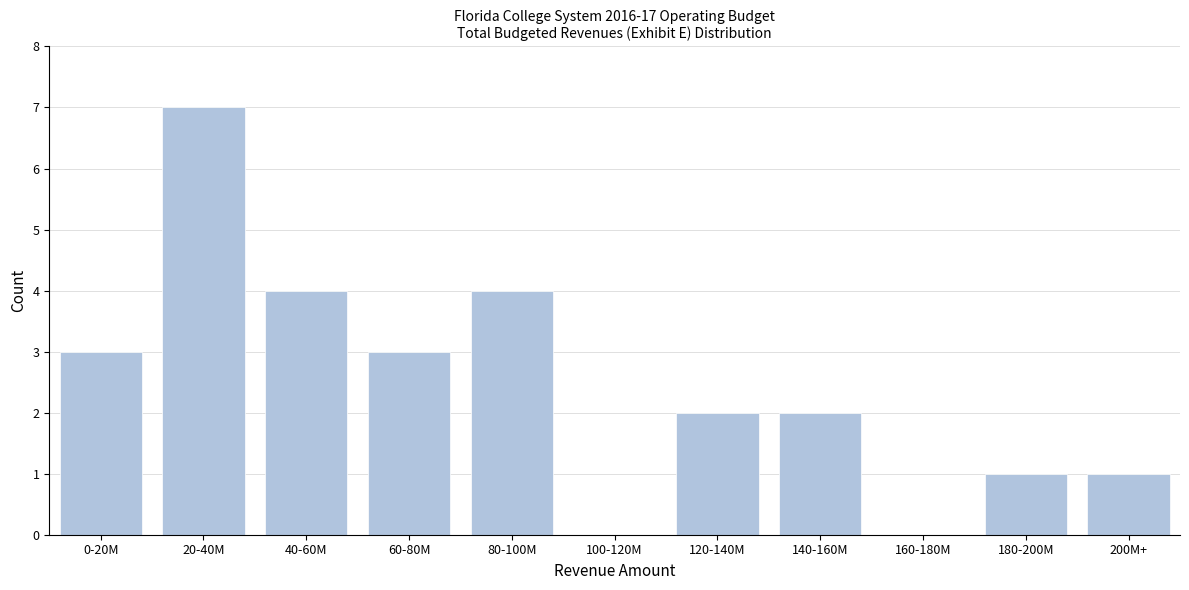

Reading left to right, transcribe all the data shown in this chart.

0-20M=3	20-40M=7	40-60M=4	60-80M=3	80-100M=4	100-120M=0	120-140M=2	140-160M=2	160-180M=0	180-200M=1	200M+=1